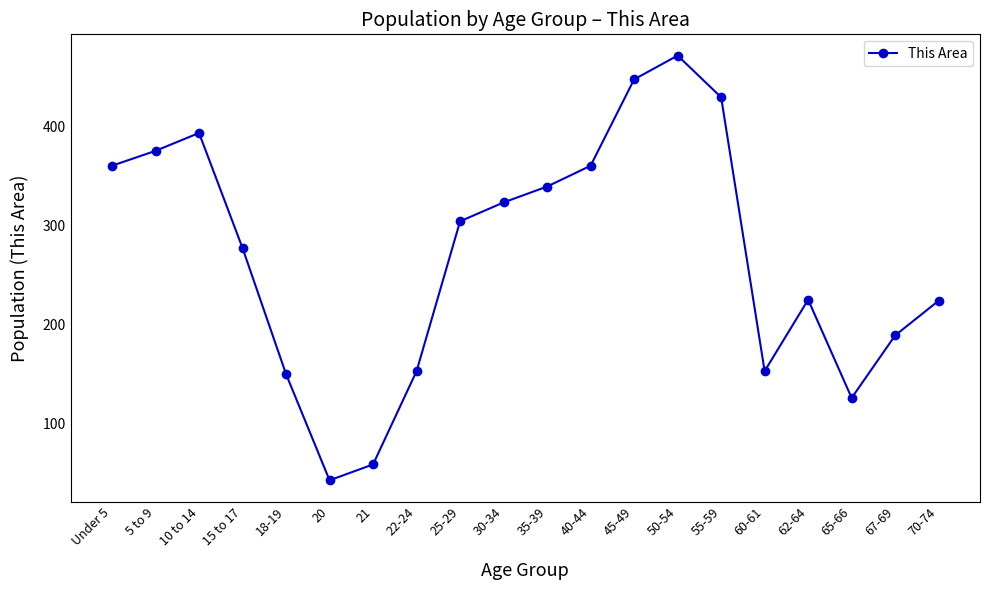

Where is the first local minimum?

20